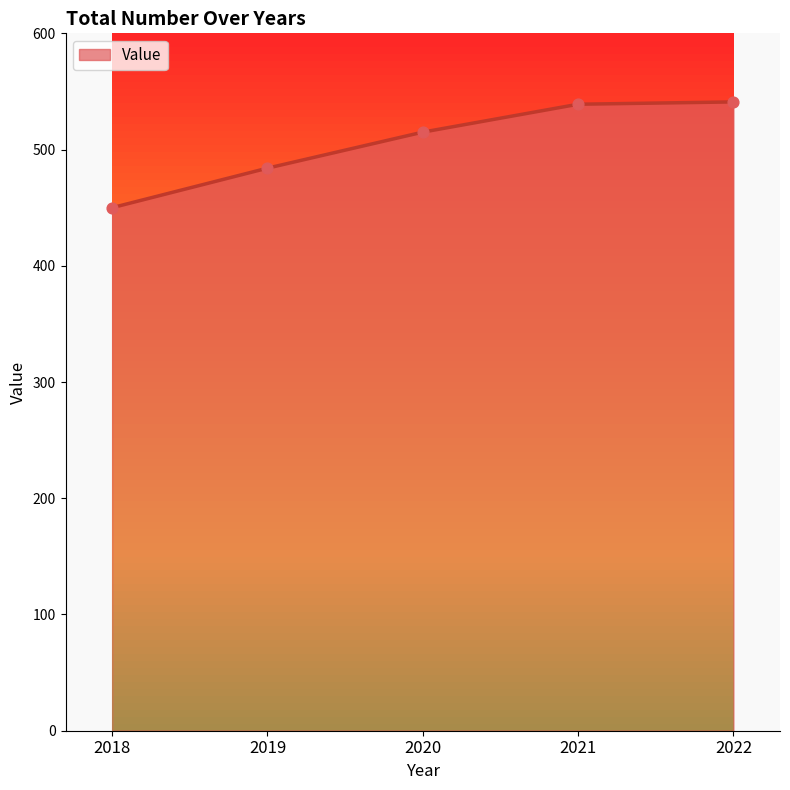

What is the ratio of the value at 2018 to the value at 2020?

0.9